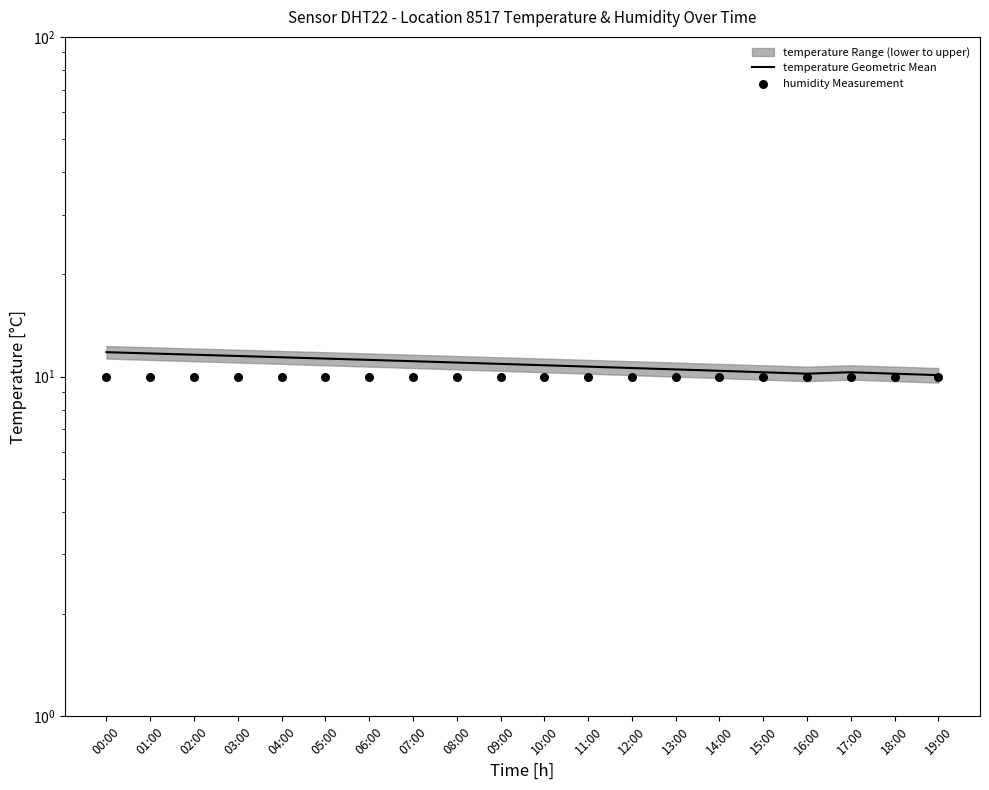

Is the value of temperature Geometric Mean at 00:00 greater than the value of humidity Measurement at 08:00?

Yes